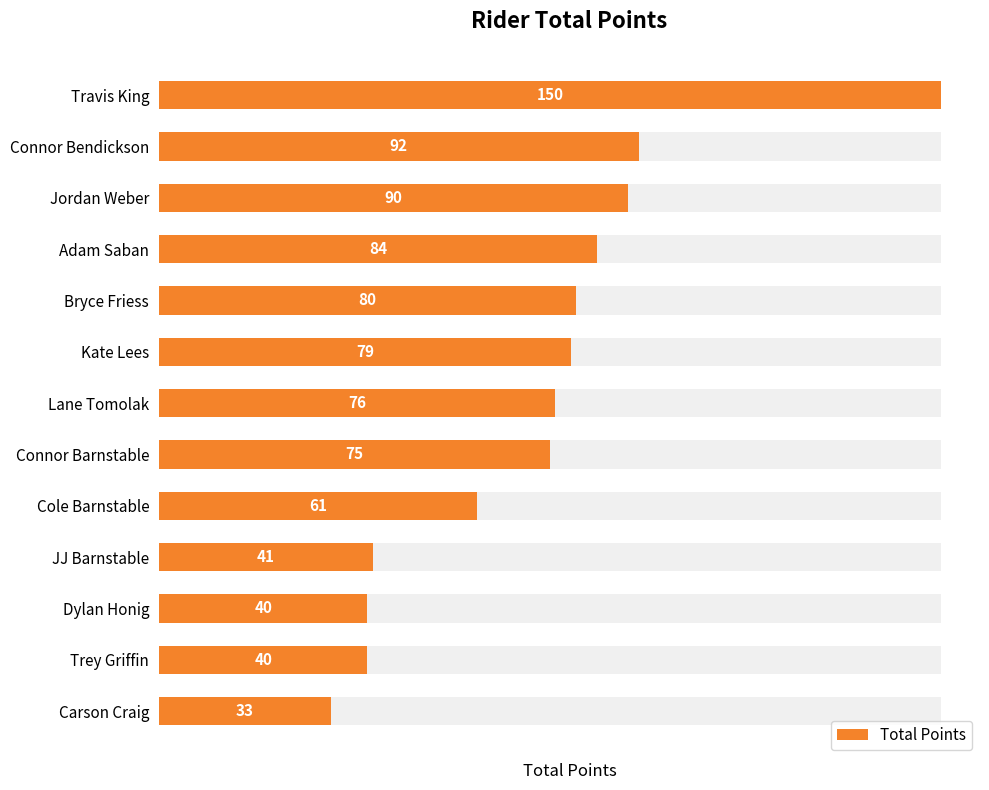

The value at Bryce Friess is 80. True or false?

True